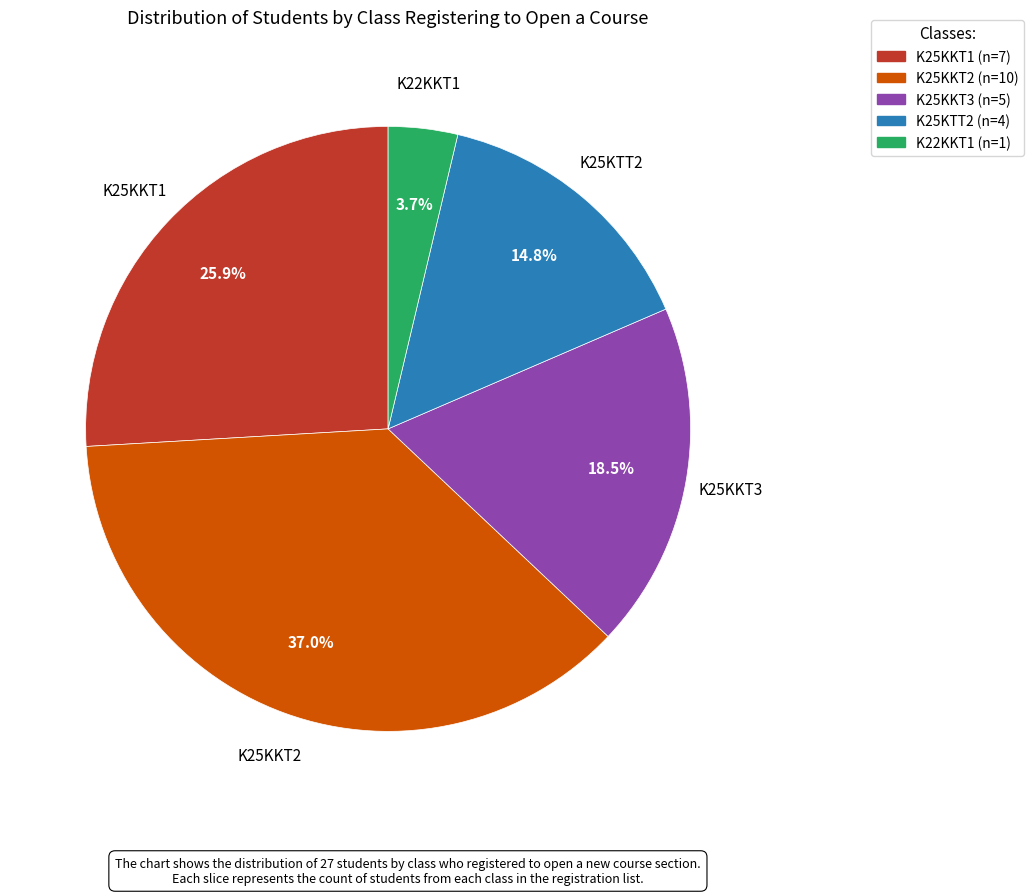

Do K25KKT1 and K25KTT2 together represent more than half of the pie?

No